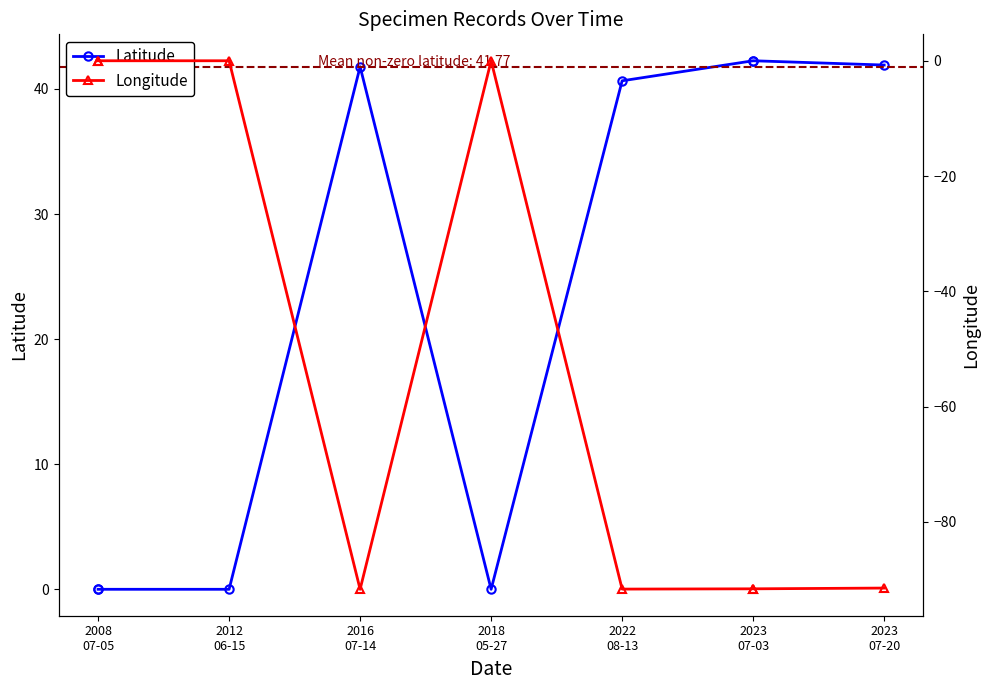

True or false: Latitude and Longitude cross at least once.

False